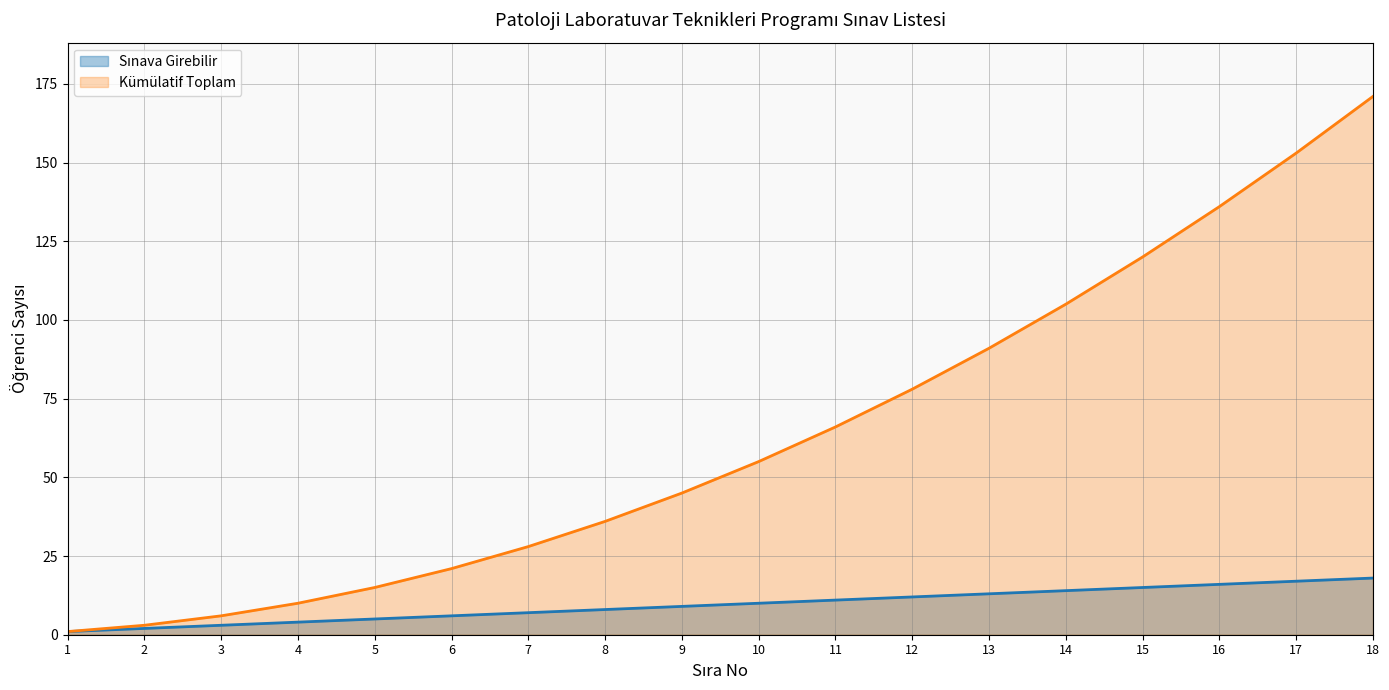

Is it true that Kümülatif Toplam equals 36 at 8?

True